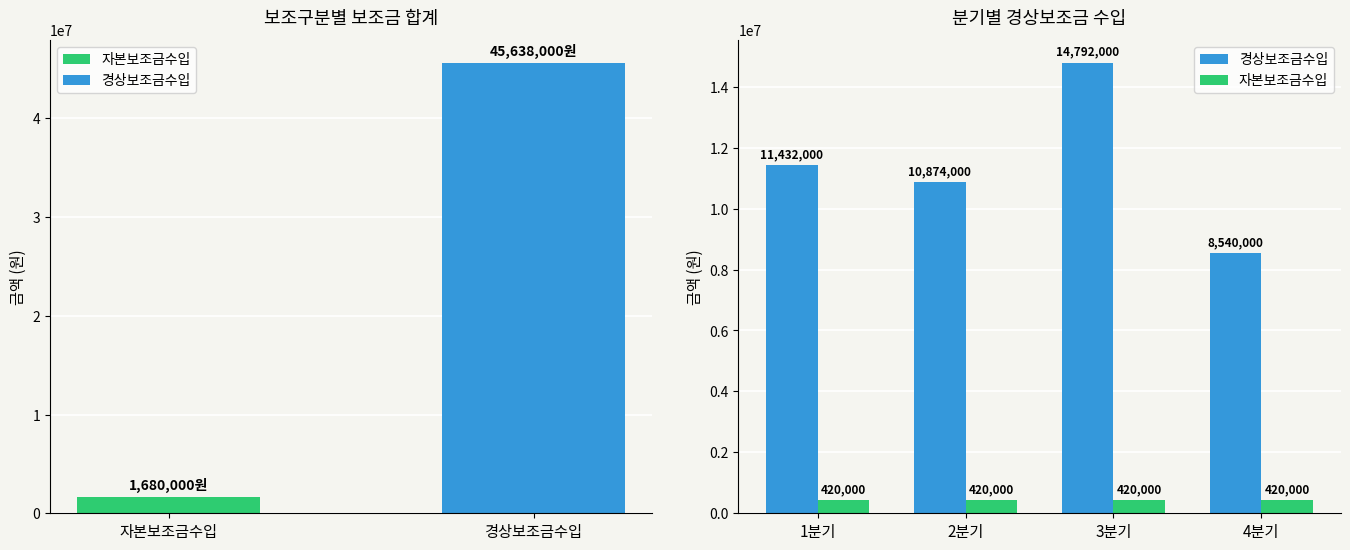

What are all the series names shown in the legend?

경상보조금수입, 자본보조금수입